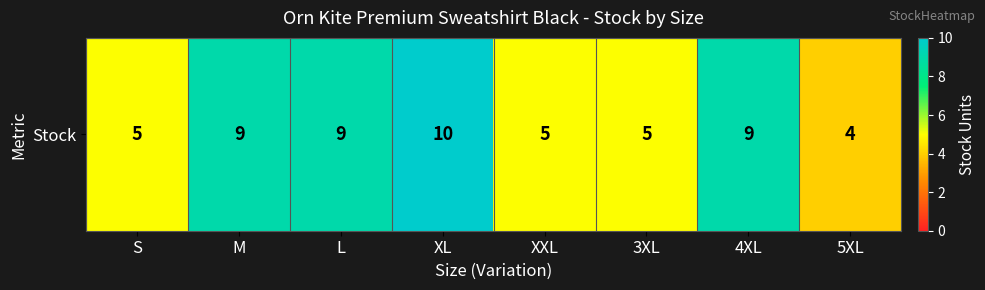

Reading left to right, extract all data points from this chart.

5	9	9	10	5	5	9	4